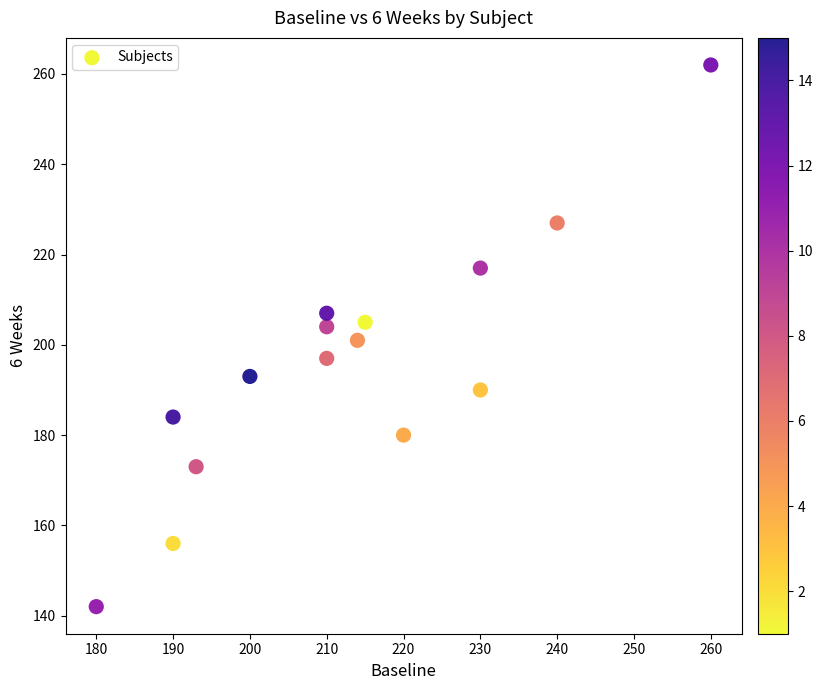

What is the range of X values (max minus min)?

80